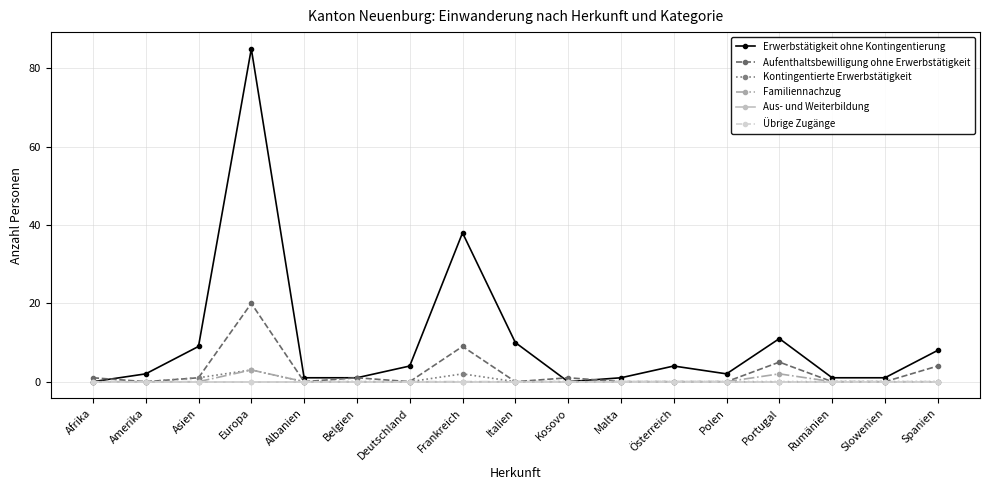

Does the chart have visible grid lines?

Yes